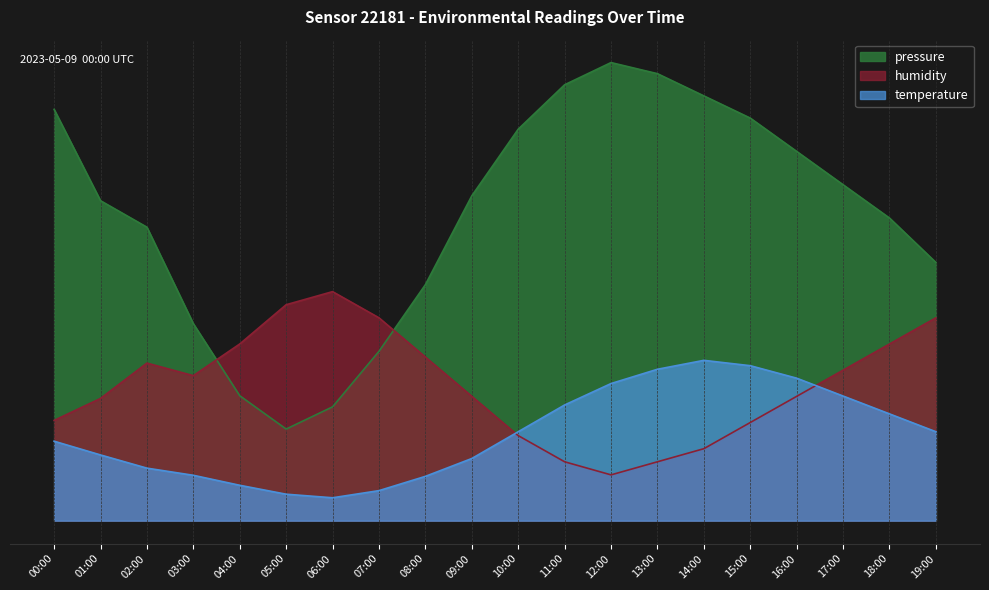

What is the minimum value shown in the chart?

5.0